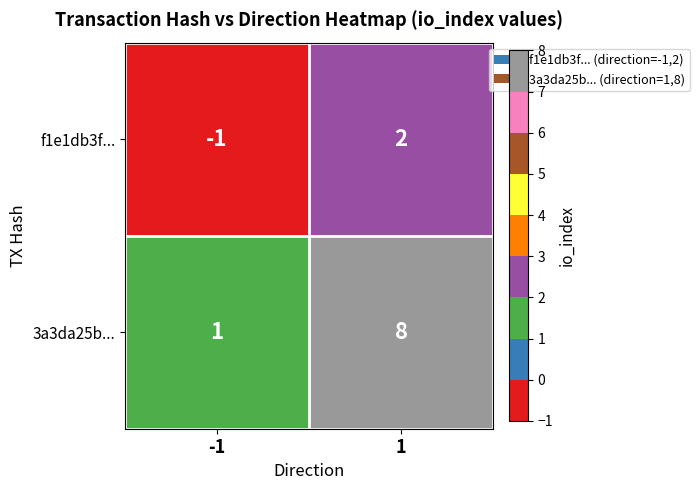

Read the 3a3da25b... value at 1.

8